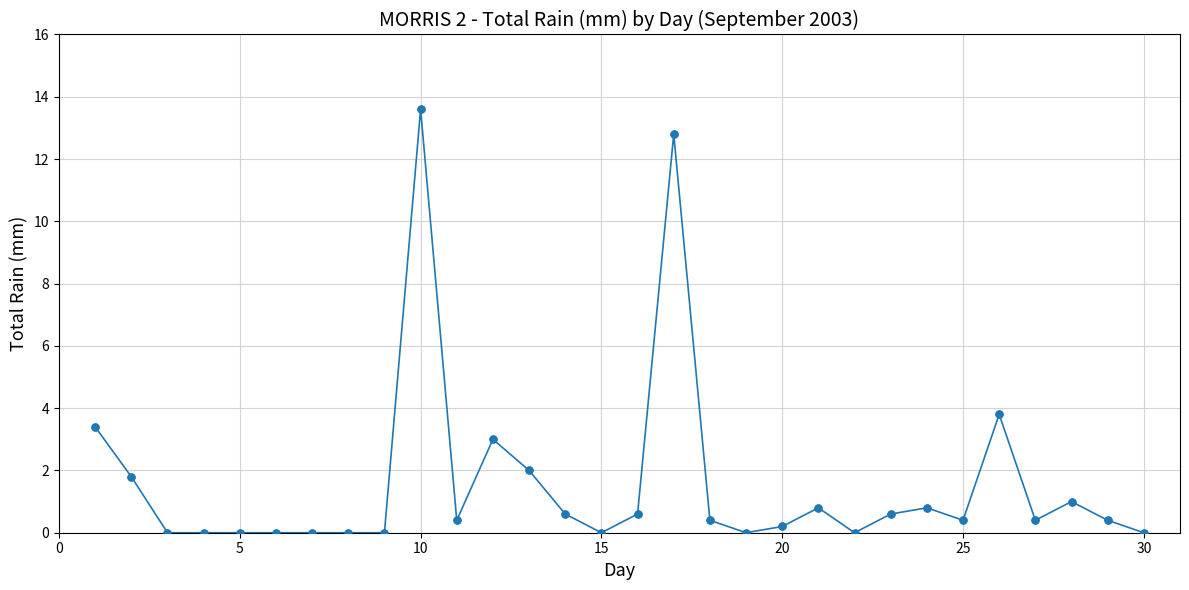

What is the difference between the maximum and minimum values?

13.6